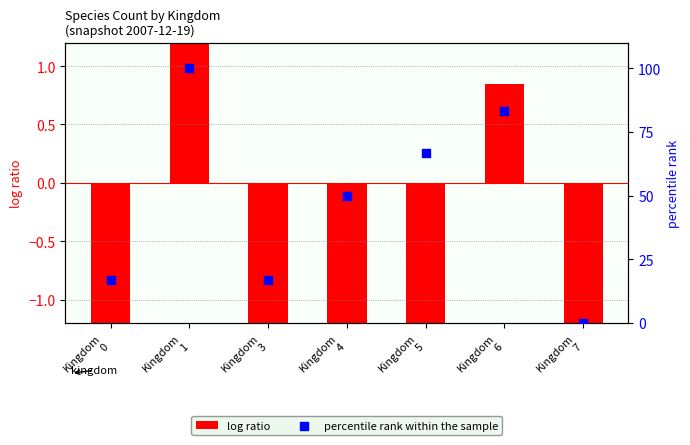

What is the total value across all series at Kingdom
7?

-7.0